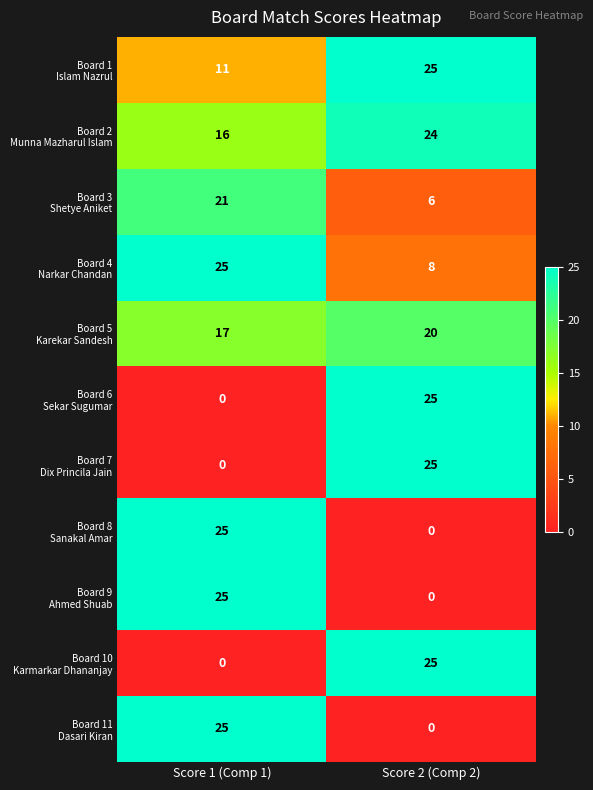

What is the difference between the highest and lowest values at Score 2 (Comp 2)?

25